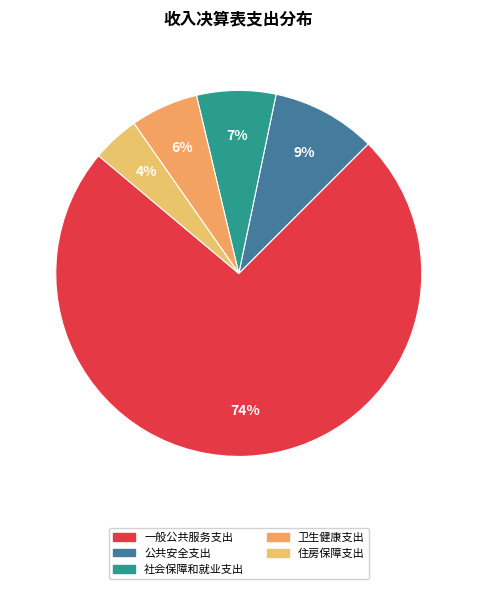

The 一般公共服务支出 slice represents 86% of the pie. True or false?

False